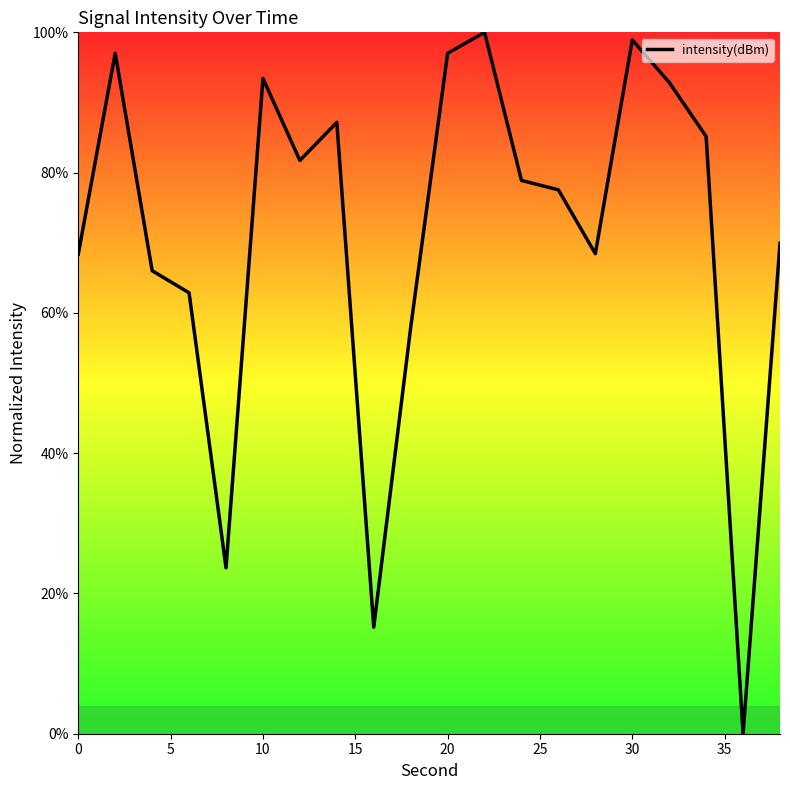

How many lines are shown in the chart?

1